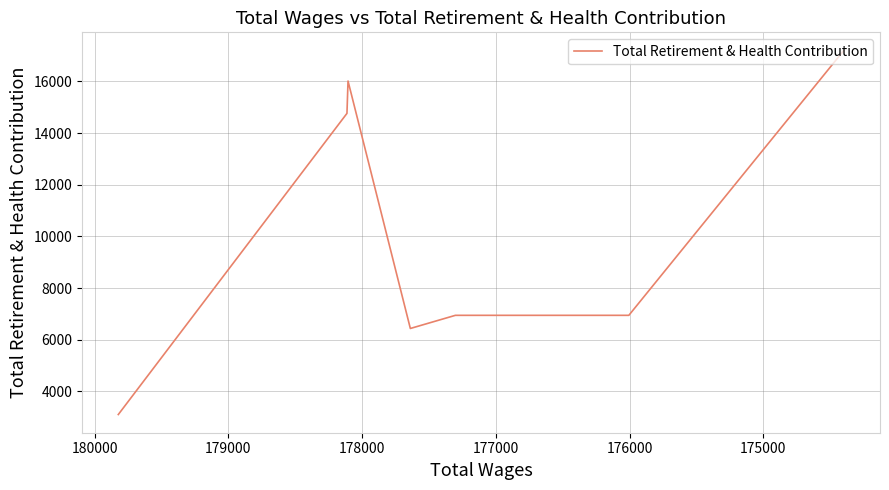

How many data points are less than 6945?

2